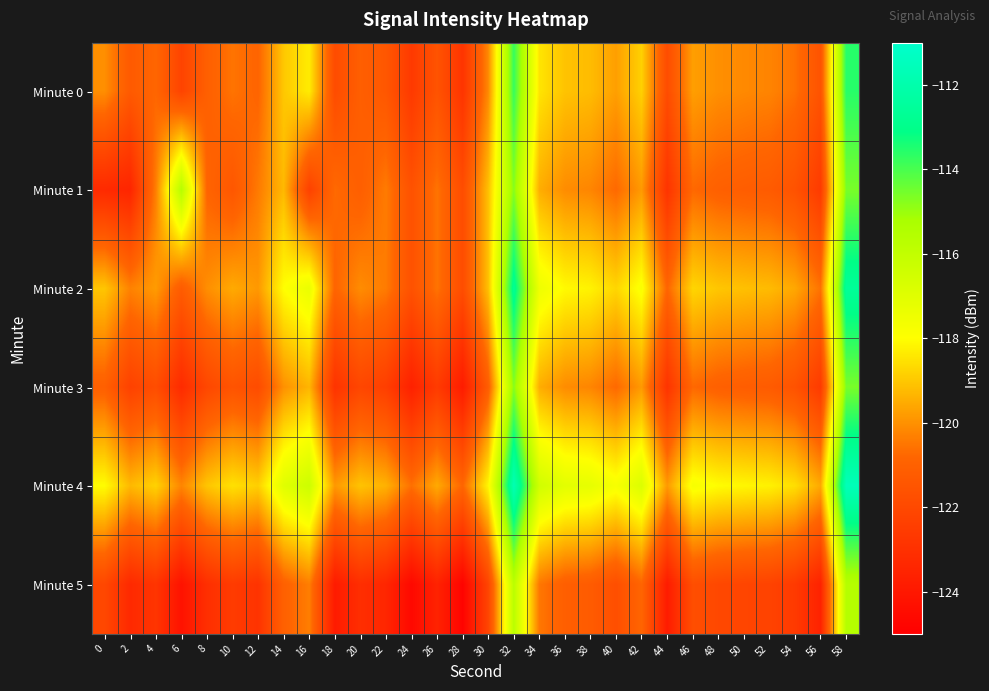

Reading left to right, transcribe all the data shown in this chart.

Minute 0: 0=-120.0	2=-121.3	4=-120.8	6=-122.2	8=-121.0	10=-120.5	12=-120.9	14=-119.0	16=-118.3	18=-121.9	20=-121.1	22=-121.4	24=-122.6	26=-121.5	28=-122.8	30=-120.2	32=-113.8	34=-118.5	36=-119.1	38=-119.2	40=-119.7	42=-118.8	44=-121.8	46=-119.8	48=-120.0	50=-120.1	52=-120.2	54=-120.6	56=-121.6	58=-113.6
Minute 1: 0=-123.3	2=-123.4	4=-120.3	6=-115.6	8=-120.9	10=-121.4	12=-120.4	14=-119.3	16=-122.3	18=-120.7	20=-121.1	22=-120.4	24=-121.6	26=-120.5	28=-121.8	30=-119.2	32=-114.8	34=-119.5	36=-120.1	38=-120.2	40=-120.7	42=-119.8	44=-122.8	46=-120.8	48=-121.0	50=-121.1	52=-121.2	54=-121.6	56=-122.6	58=-114.6
Minute 2: 0=-119.0	2=-120.3	4=-119.8	6=-121.2	8=-120.0	10=-119.5	12=-119.9	14=-118.0	16=-117.3	18=-120.9	20=-120.1	22=-120.4	24=-121.6	26=-120.5	28=-121.8	30=-119.2	32=-112.8	34=-117.5	36=-118.1	38=-118.2	40=-118.7	42=-117.8	44=-120.8	46=-118.8	48=-119.0	50=-119.1	52=-119.2	54=-119.6	56=-120.6	58=-112.6
Minute 3: 0=-121.0	2=-122.3	4=-121.8	6=-123.2	8=-122.0	10=-121.5	12=-121.9	14=-120.0	16=-119.3	18=-122.9	20=-122.1	22=-122.4	24=-123.6	26=-122.5	28=-123.8	30=-121.2	32=-114.8	34=-119.5	36=-120.1	38=-120.2	40=-120.7	42=-119.8	44=-122.8	46=-120.8	48=-121.0	50=-121.1	52=-121.2	54=-121.6	56=-122.6	58=-114.6
Minute 4: 0=-118.0	2=-119.3	4=-118.8	6=-120.2	8=-119.0	10=-118.5	12=-118.9	14=-117.0	16=-116.3	18=-119.9	20=-119.1	22=-119.4	24=-120.6	26=-119.5	28=-120.8	30=-118.2	32=-111.8	34=-116.5	36=-117.1	38=-117.2	40=-117.7	42=-116.8	44=-119.8	46=-117.8	48=-118.0	50=-118.1	52=-118.2	54=-118.6	56=-119.6	58=-111.6
Minute 5: 0=-122.0	2=-123.3	4=-122.8	6=-124.2	8=-123.0	10=-122.5	12=-122.9	14=-121.0	16=-120.3	18=-123.9	20=-123.1	22=-123.4	24=-124.6	26=-123.5	28=-124.8	30=-122.2	32=-115.8	34=-120.5	36=-121.1	38=-121.2	40=-121.7	42=-120.8	44=-123.8	46=-121.8	48=-122.0	50=-122.1	52=-122.2	54=-122.6	56=-123.6	58=-115.6